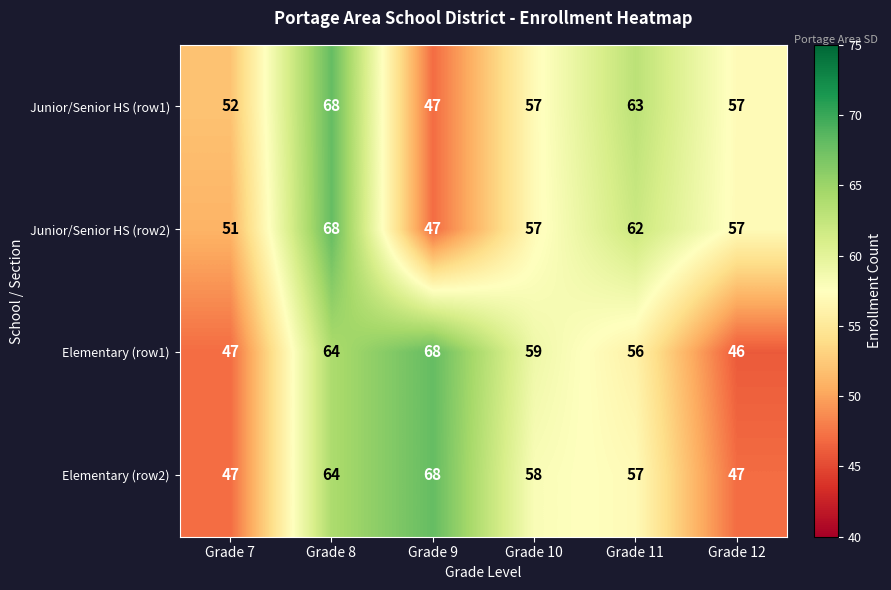

How many distinct data groups are displayed?

4